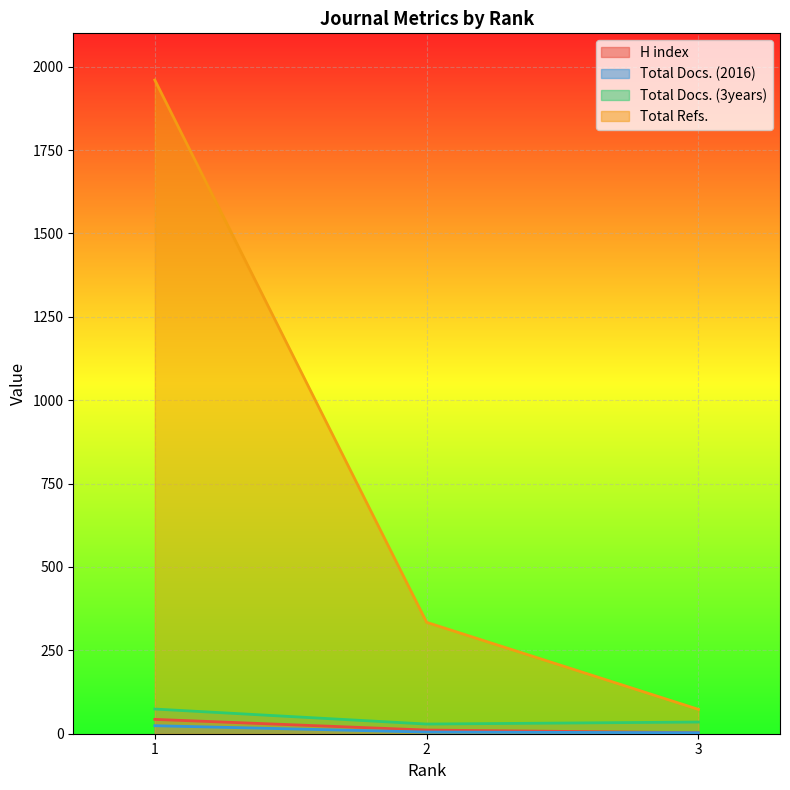

At which label is Total Docs. (3years) closest to 51?

3